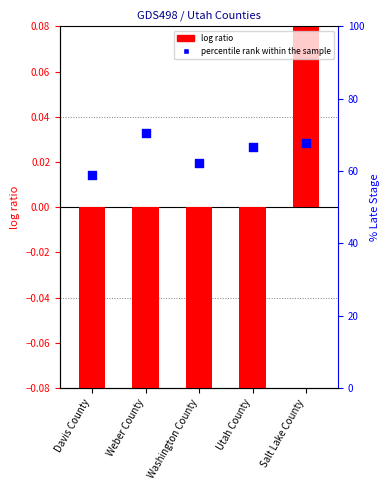

What are all the series names shown in the legend?

log ratio, percentile rank within the sample